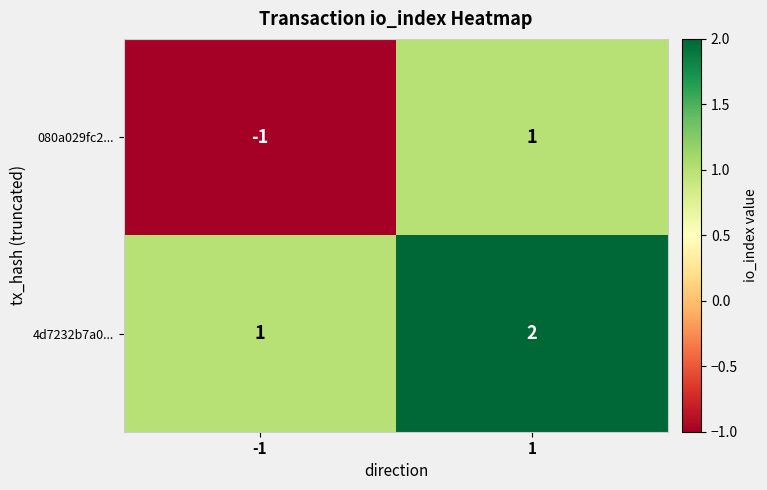

What is the sum of the 4d7232b7a0... values at 1 and -1?

3